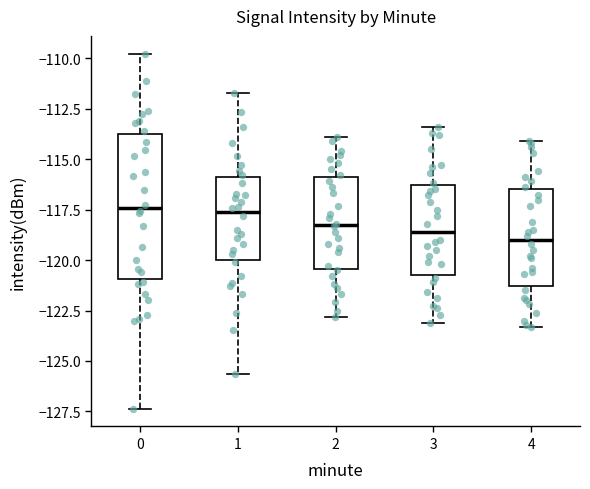

Reading left to right, read every box against the y-axis: the position of its median line, the range the box covers, and the ends of its whiskers. The values are not printed on the chart, so give them approximately, as read against the axis.

0: median -117.5, box -121.0 to -113.5, whiskers -127.5 to -110.0
1: median -117.5, box -120.0 to -116.0, whiskers -125.5 to -111.5
2: median -118.0, box -120.5 to -116.0, whiskers -123.0 to -114.0
3: median -118.5, box -120.5 to -116.5, whiskers -123.0 to -113.5
4: median -119.0, box -121.5 to -116.5, whiskers -123.5 to -114.0